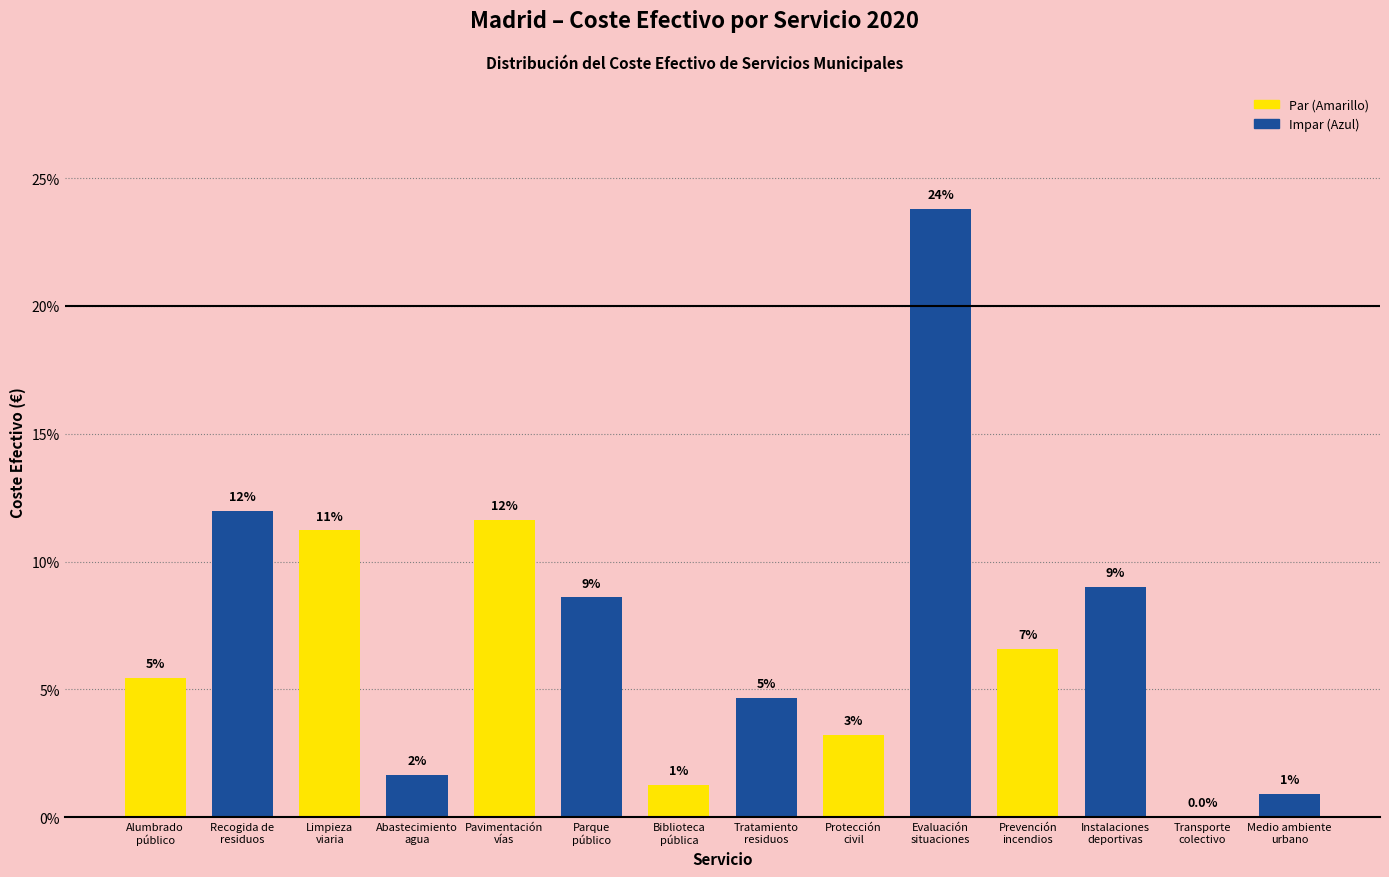

Are the bars horizontal?

No